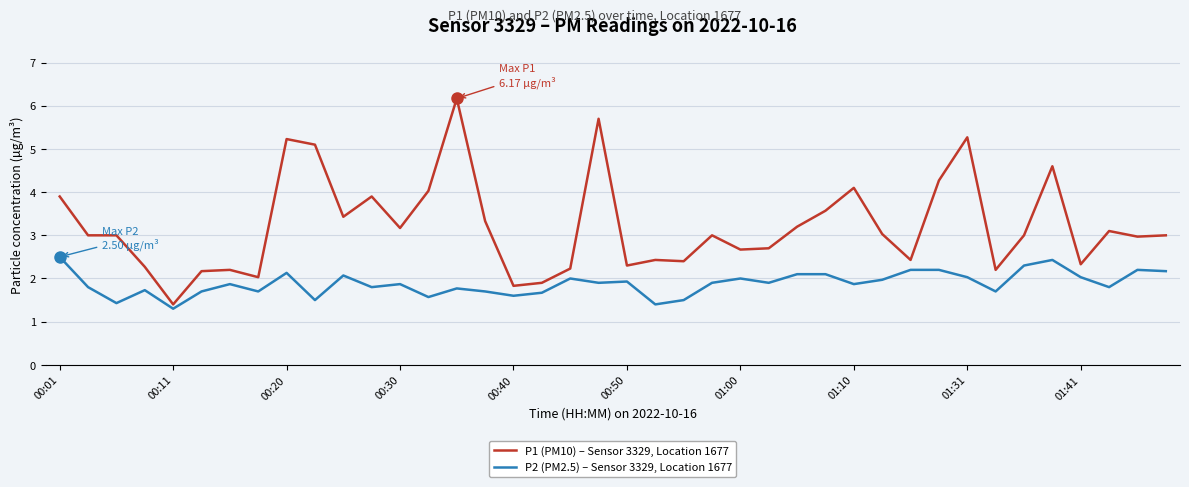

Which series has the largest total across all categories?

P1 (PM10) – Sensor 3329, Location 1677